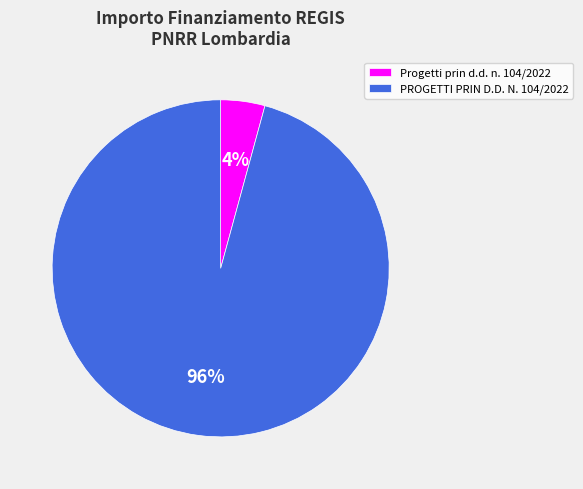

What percentage is the PROGETTI PRIN D.D. N. 104/2022 slice, to the nearest percent?

96%